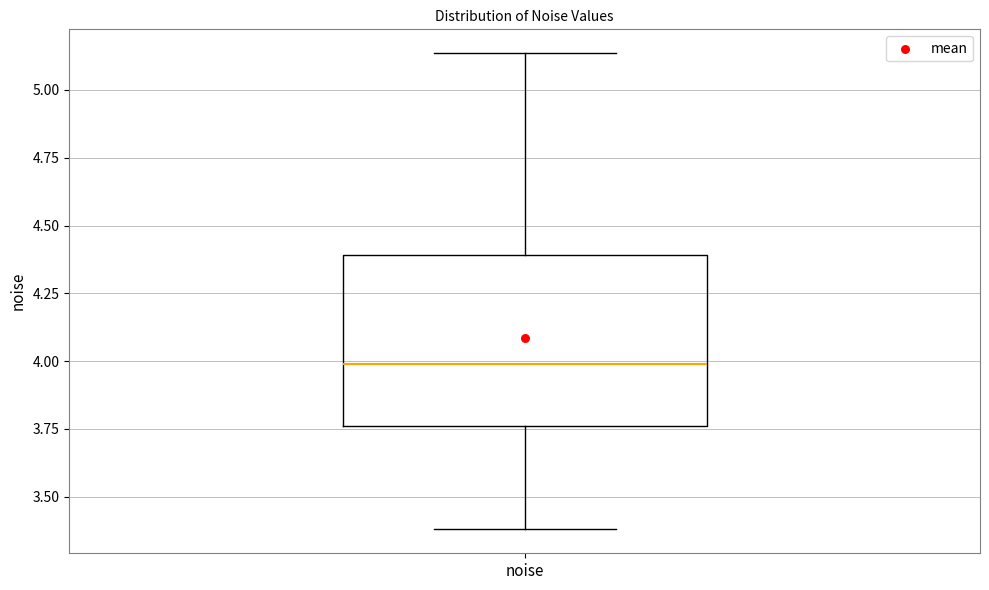

Read this box plot against the y-axis: the position of the median line, the range covered by the box, and the ends of both whiskers. The values are not printed on the chart, so give them approximately, as read against the axis.

median 4.00, box 3.75 to 4.40, whiskers 3.40 to 5.15